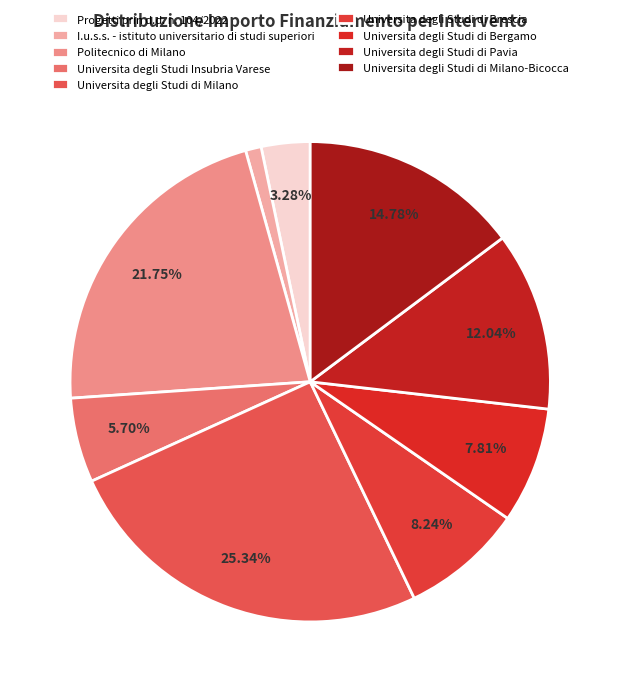

What percentage is the Universita degli Studi di Milano slice, to the nearest percent?

25%